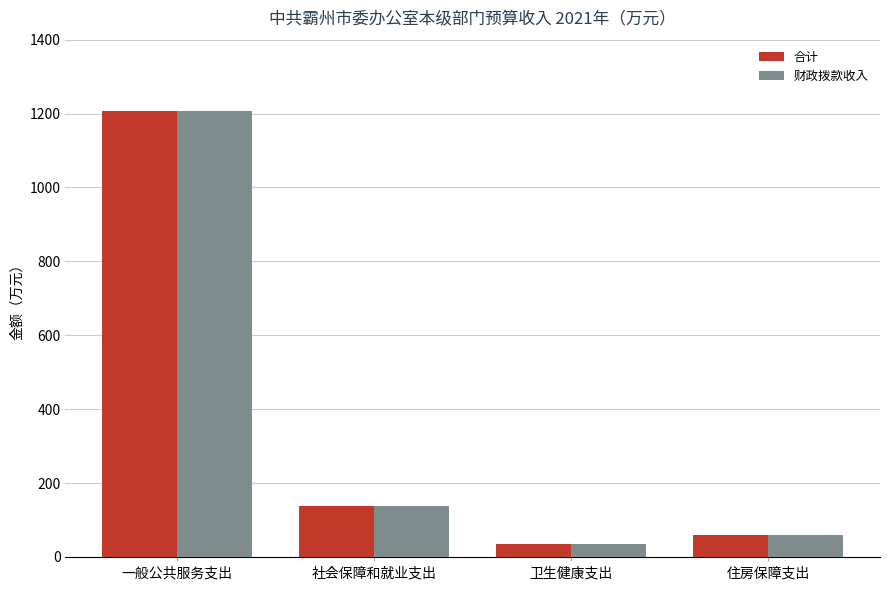

At which category is the sum across all series the highest?

一般公共服务支出